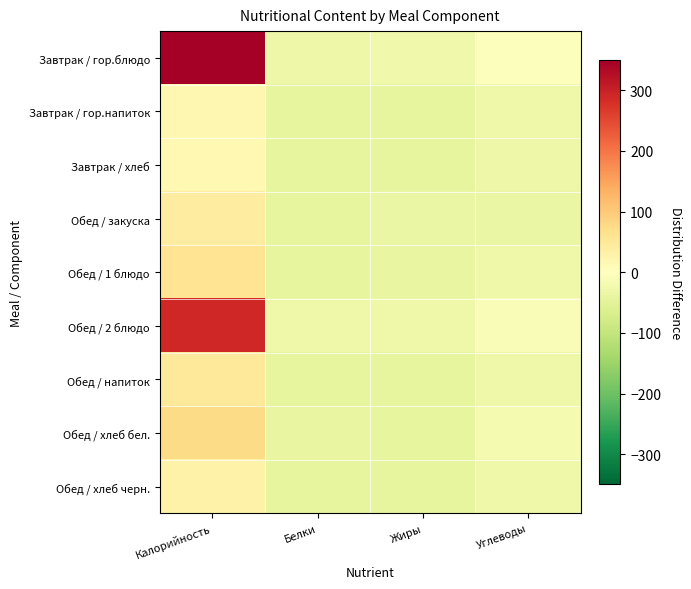

Reading left to right, what are all the values shown in this chart?

Завтрак / гор.блюдо: Калорийность=349.2	Белки=-30.3	Жиры=-26.5	Углеводы=-4.9
Завтрак / гор.напиток: Калорийность=16.4	Белки=-43.5	Жиры=-43.6	Углеводы=-28.6
Завтрак / хлеб: Калорийность=15.1	Белки=-41.7	Жиры=-43.4	Углеводы=-31.3
Обед / закуска: Калорийность=39.2	Белки=-42.9	Жиры=-37.5	Углеводы=-37.2
Обед / 1 блюдо: Калорийность=57.8	Белки=-41.8	Жиры=-39.3	Углеводы=-29.7
Обед / 2 блюдо: Калорийность=290.0	Белки=-28.0	Жиры=-27.9	Углеводы=-8.6
Обед / напиток: Калорийность=49.2	Белки=-43.6	Жиры=-43.6	Углеводы=-29.5
Обед / хлеб бел.: Калорийность=73.9	Белки=-39.8	Жиры=-43.2	Углеводы=-19.0
Обед / хлеб черн.: Калорийность=28.8	Белки=-41.0	Жиры=-43.1	Углеводы=-30.0